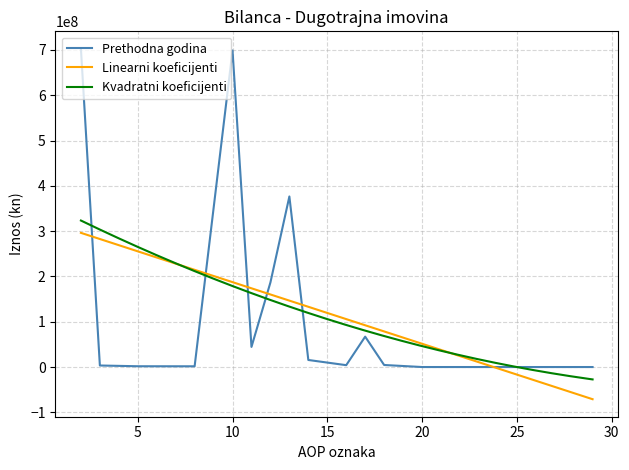

True or false: Tekuće razdoblje has a value of 403428425 at 21.

False